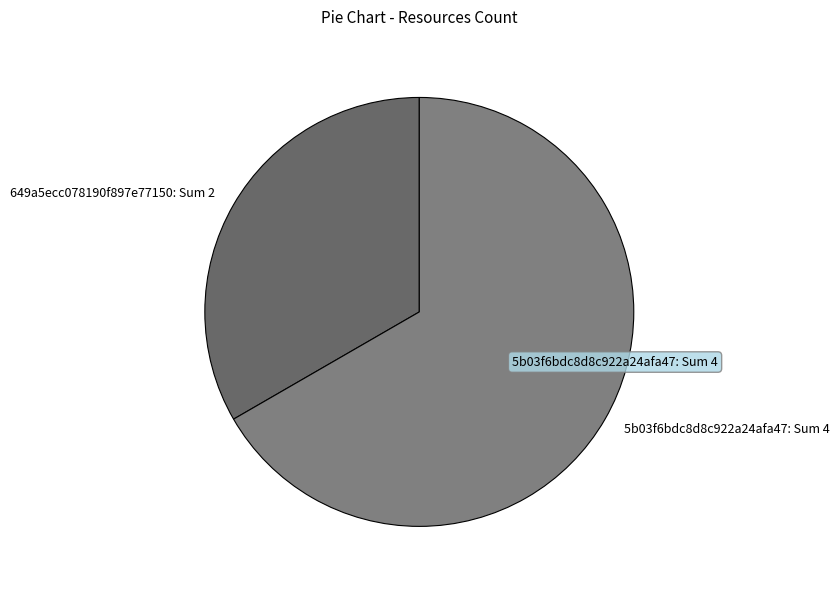

Is the sum of 649a5ecc078190f897e77150 and 5b03f6bdc8d8c922a24afa47 greater than half?

Yes